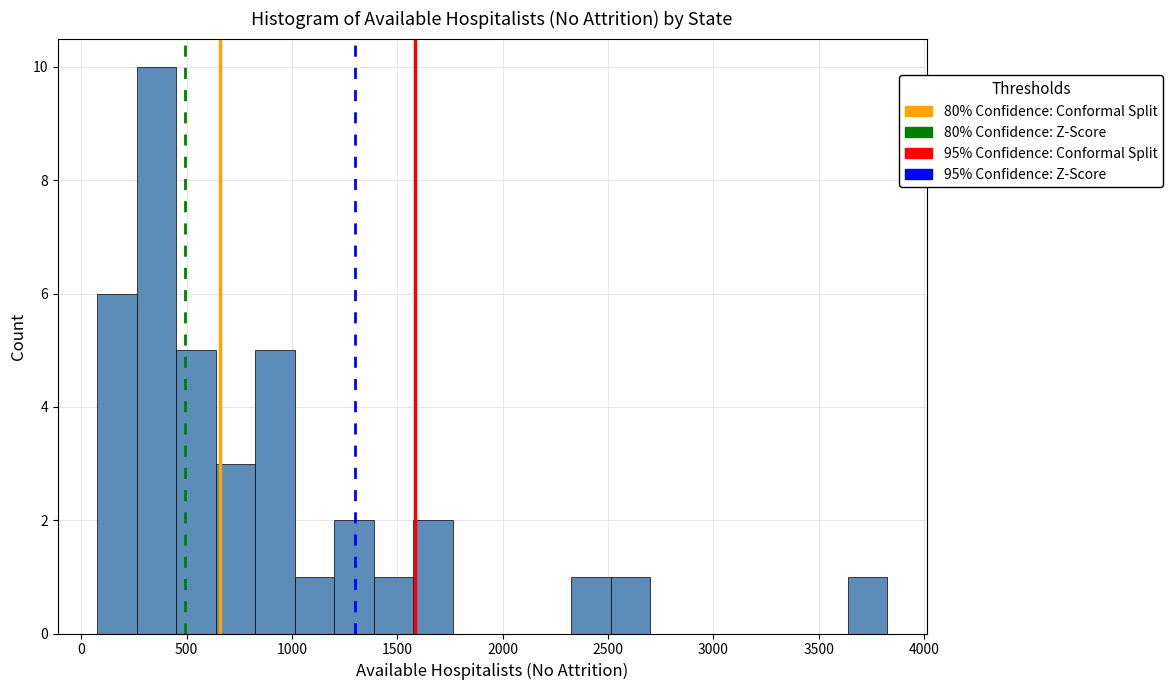

Around what value on the x-axis is the tallest bar? Give the approximate position of its centre, as read against the axis.

350